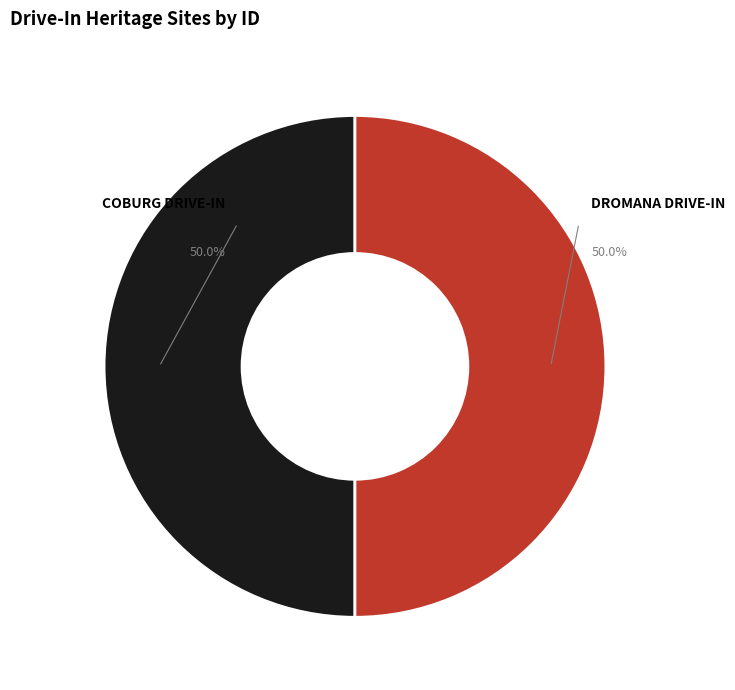

To the nearest percent, what percentage of the pie is DROMANA DRIVE-IN?

50%